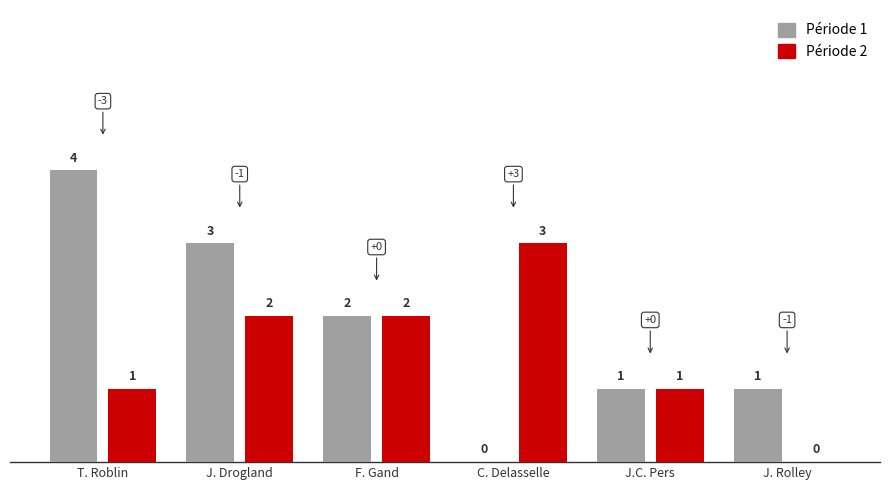

How many categories are shown in the chart?

6